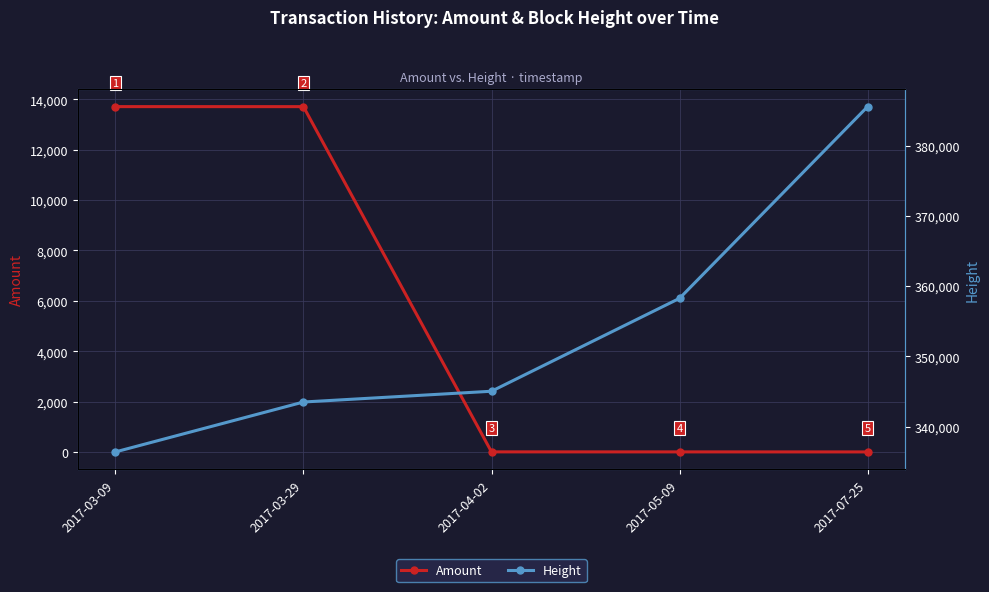

The value of Amount at 2017-03-29 is 13709. True or false?

True